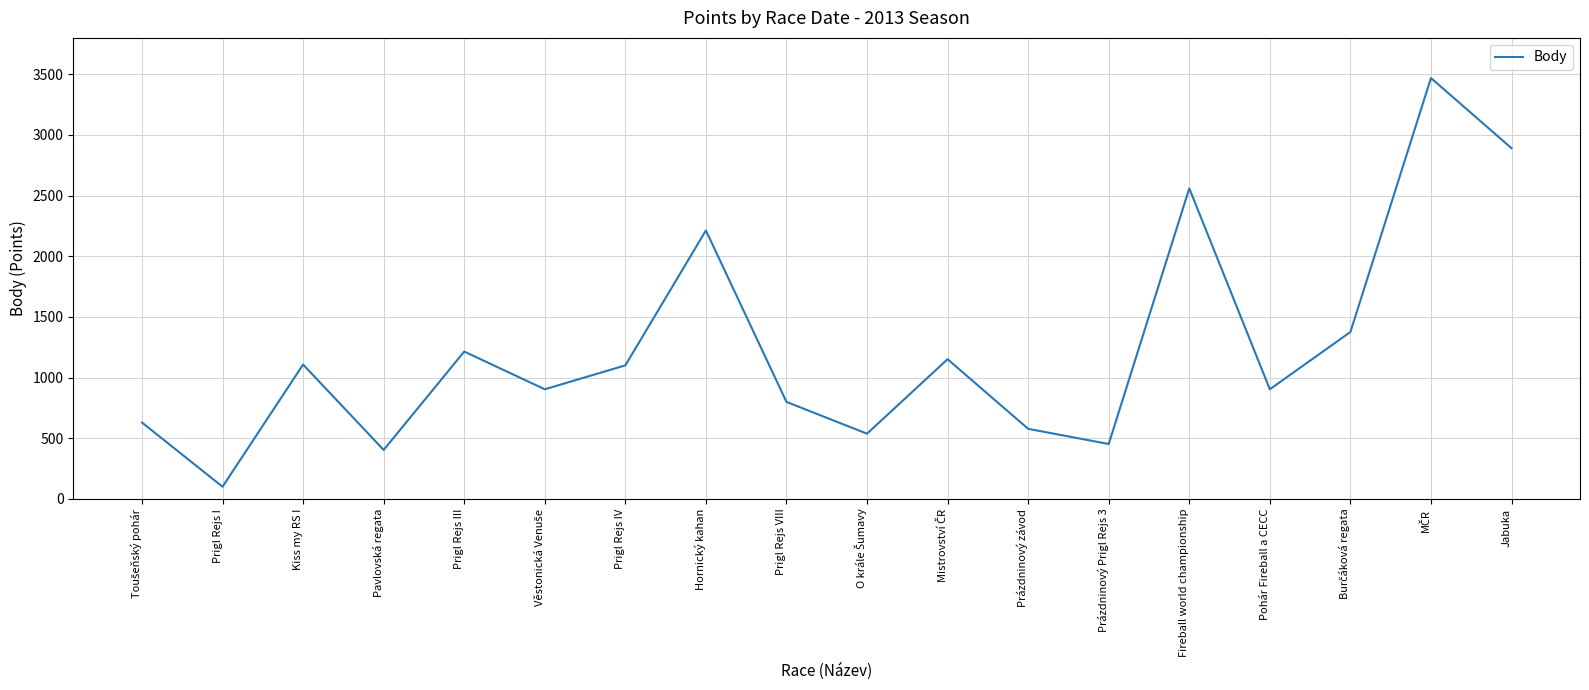

At which label does the data first exceed 1101?

Kiss my RS I